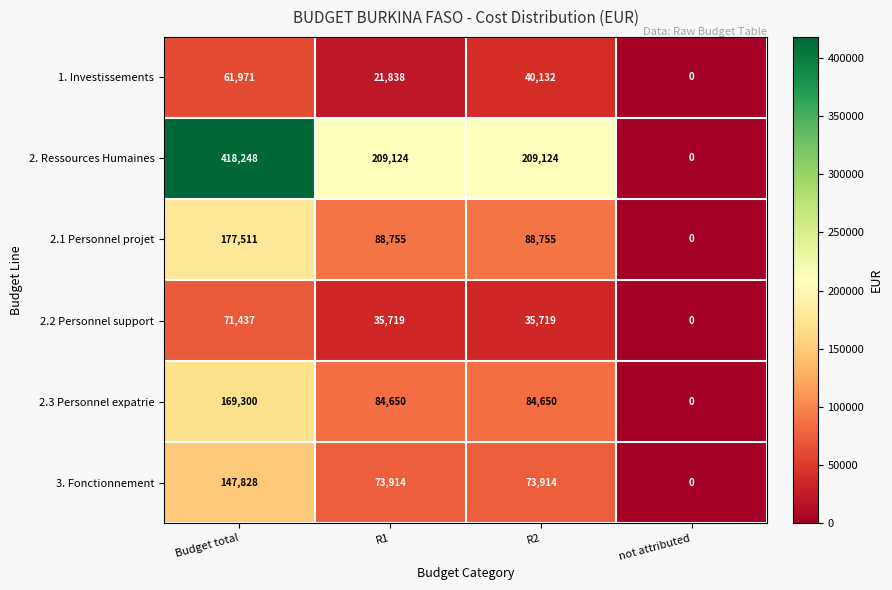

Where does the 3. Fonctionnement series first go above 73914?

Budget total